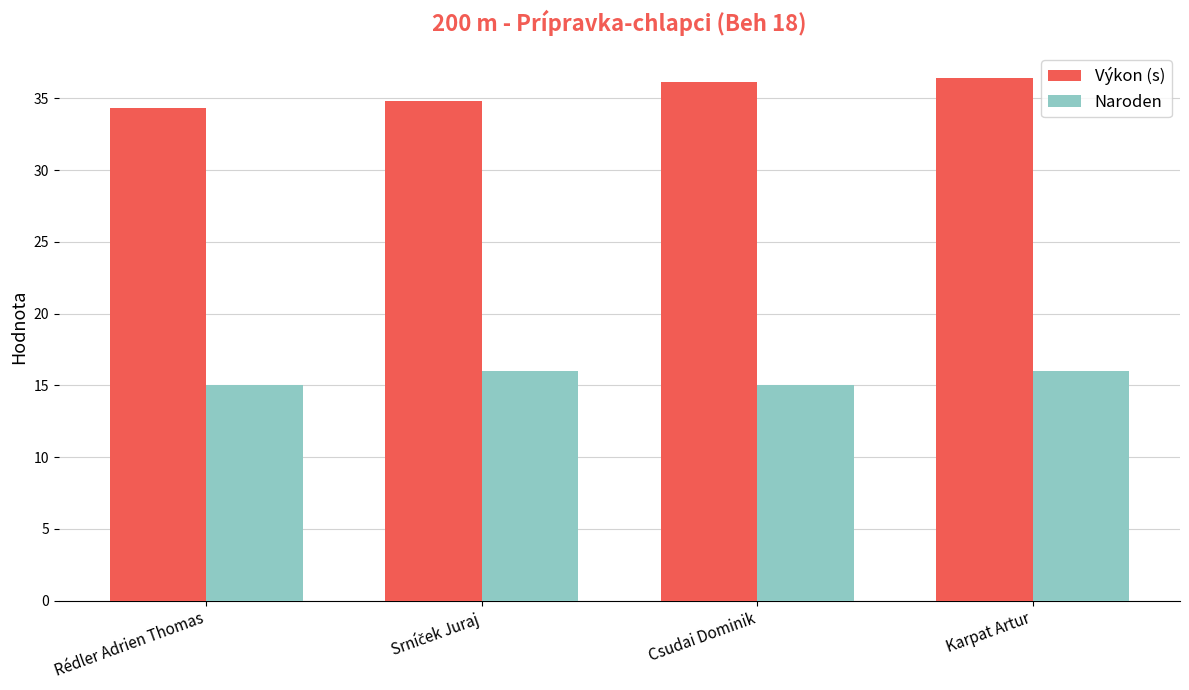

At which category is the sum across all series the highest?

Karpat Artur